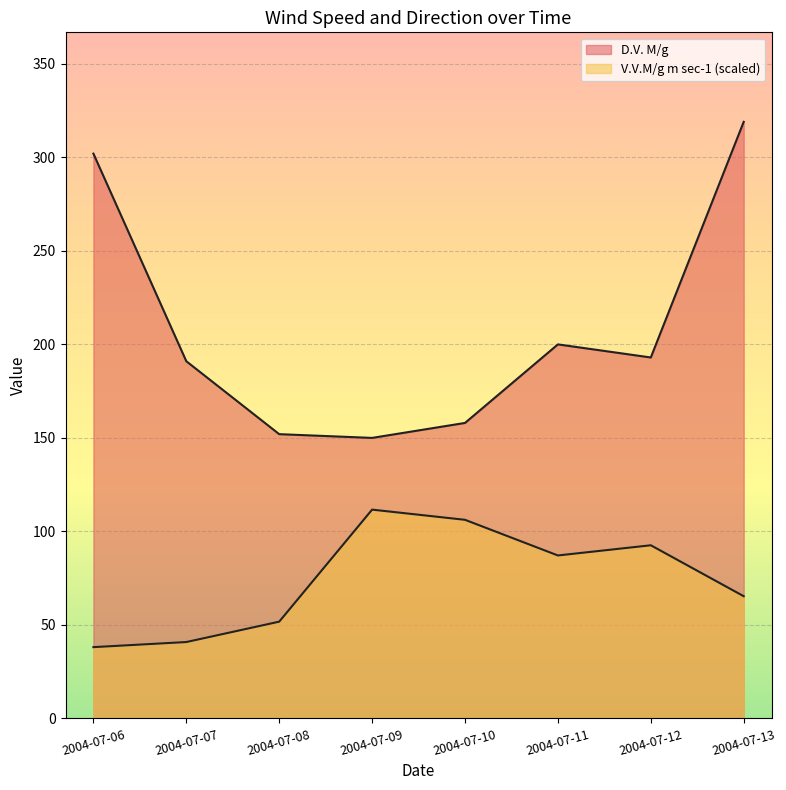

At 2004-07-10, list the series in order from smallest to largest.

V.V.M/g m sec-1, D.V. M/g